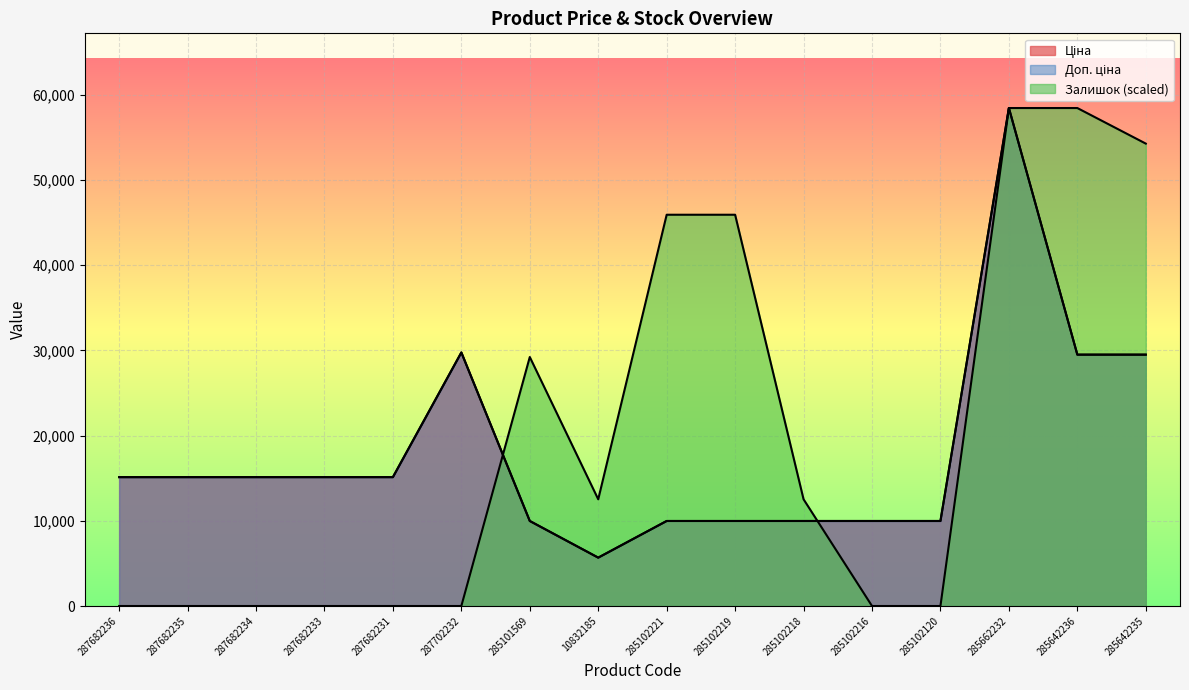

Rank the series at 285102221 from highest to lowest value.

Залишок, Ціна, Доп. ціна